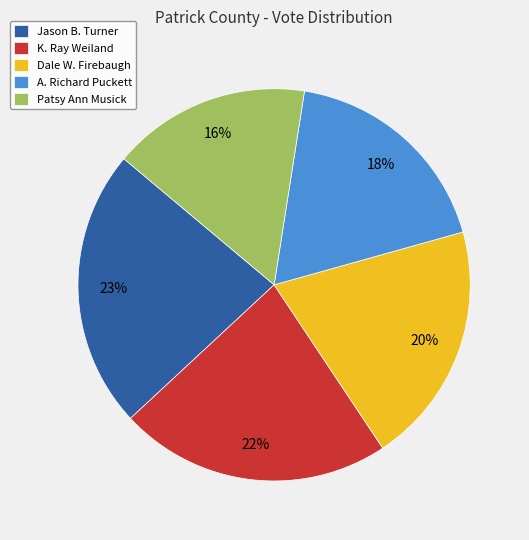

The A. Richard Puckett slice represents 32% of the pie. True or false?

False